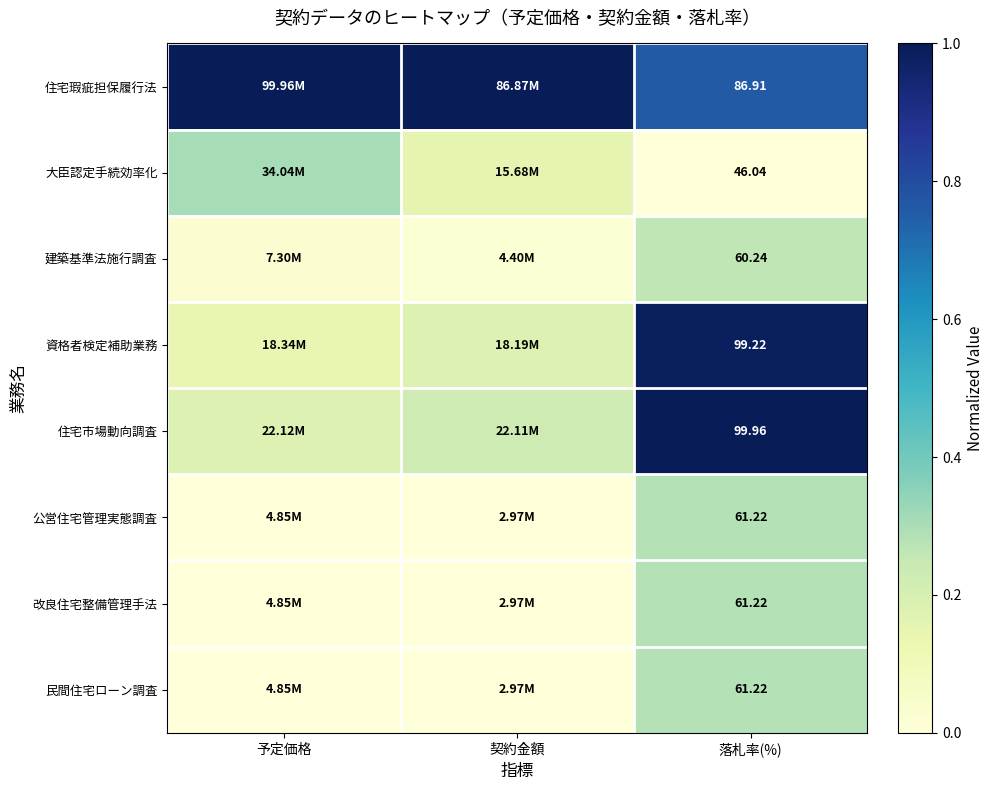

How many series are shown in this chart?

8